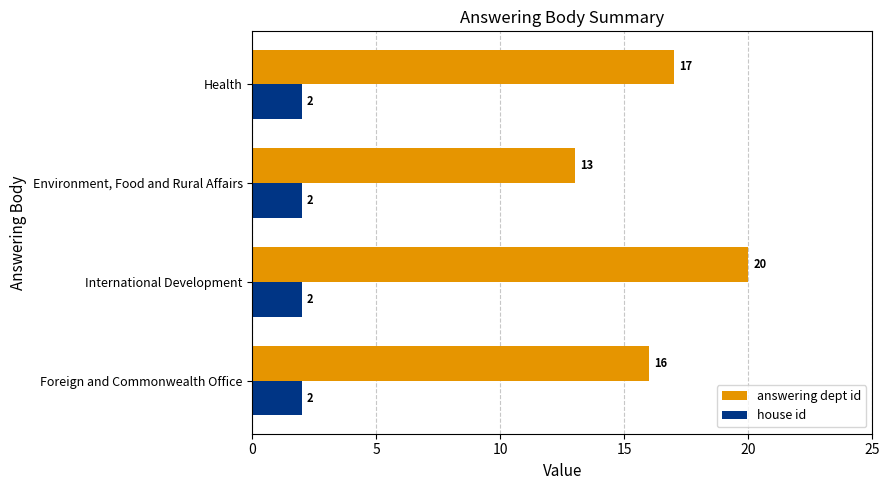

List the series in order of their peak value, lowest first.

house id, answering dept id